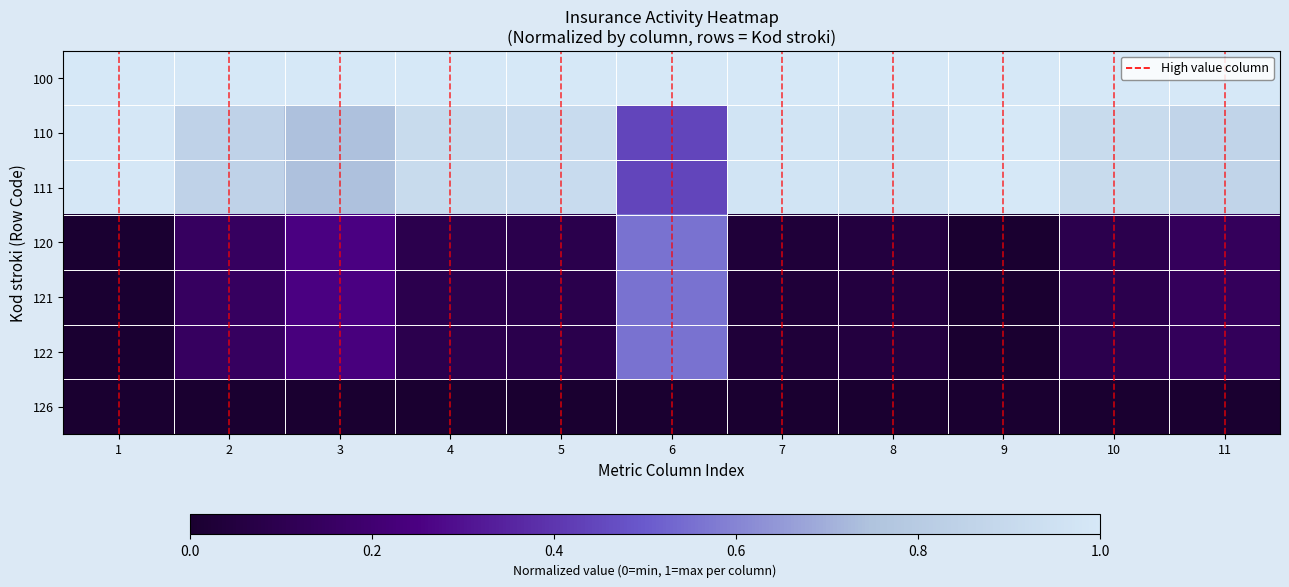

Which series has the largest total across all categories?

100